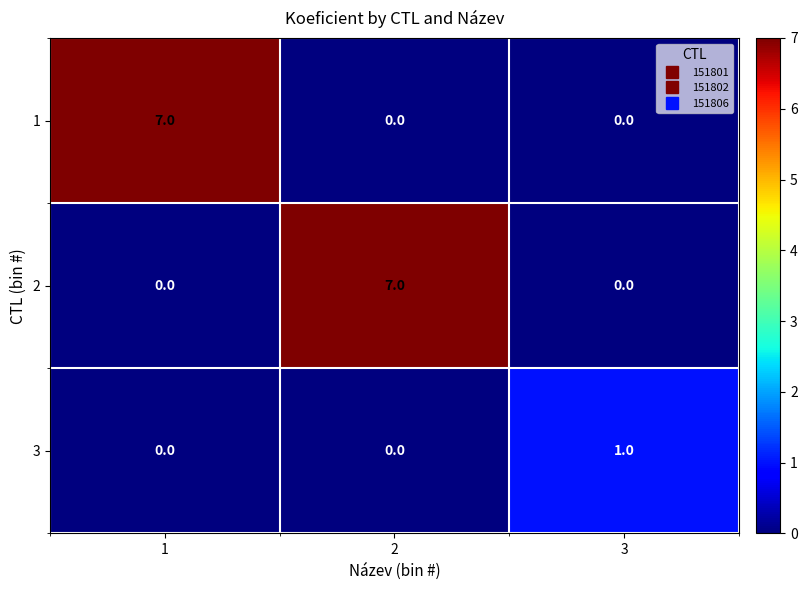

Count the 3 values in the range 0 to 1.

3